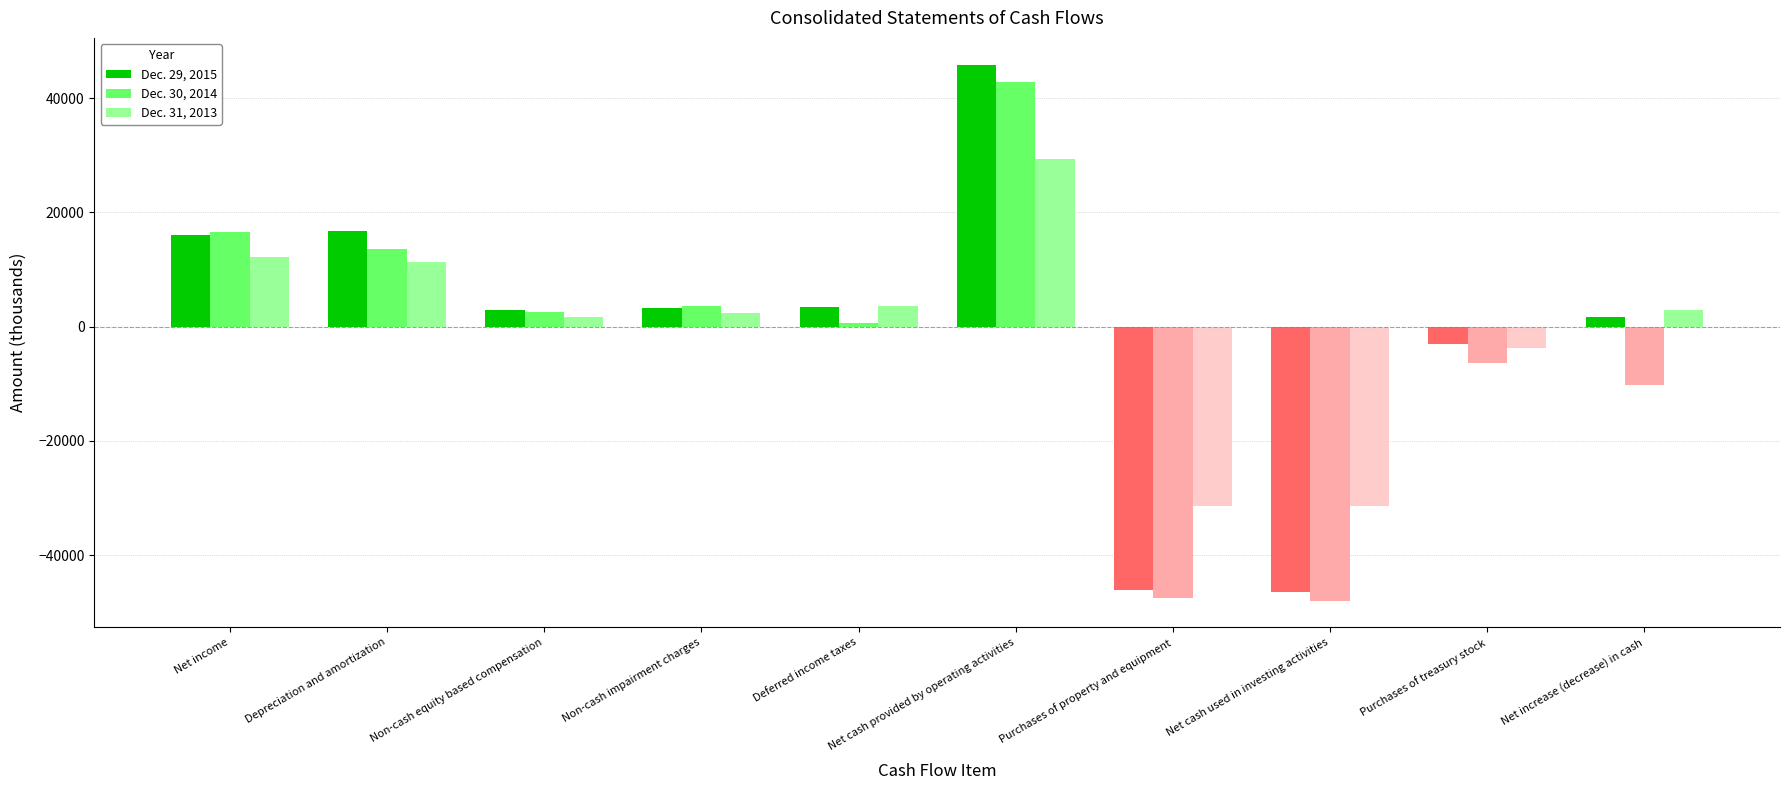

How many groups of bars are there?

10